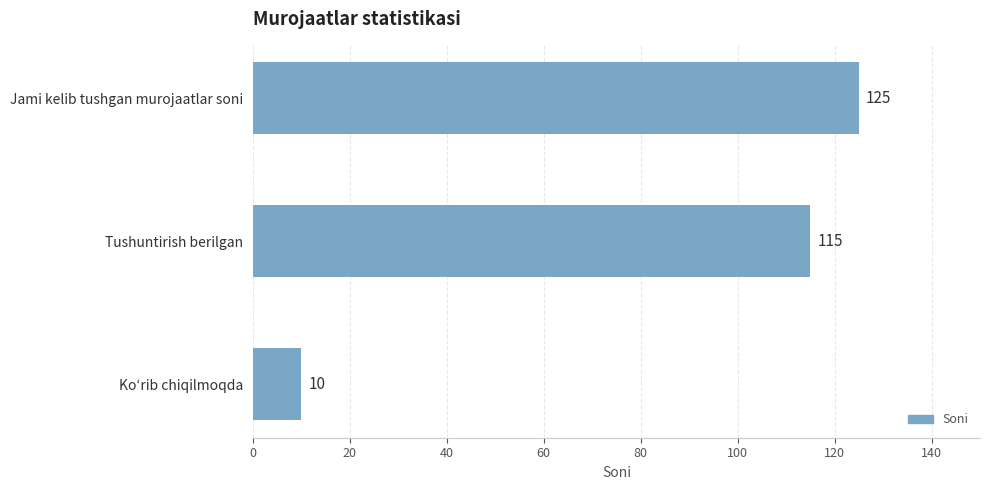

What is the average value?

83